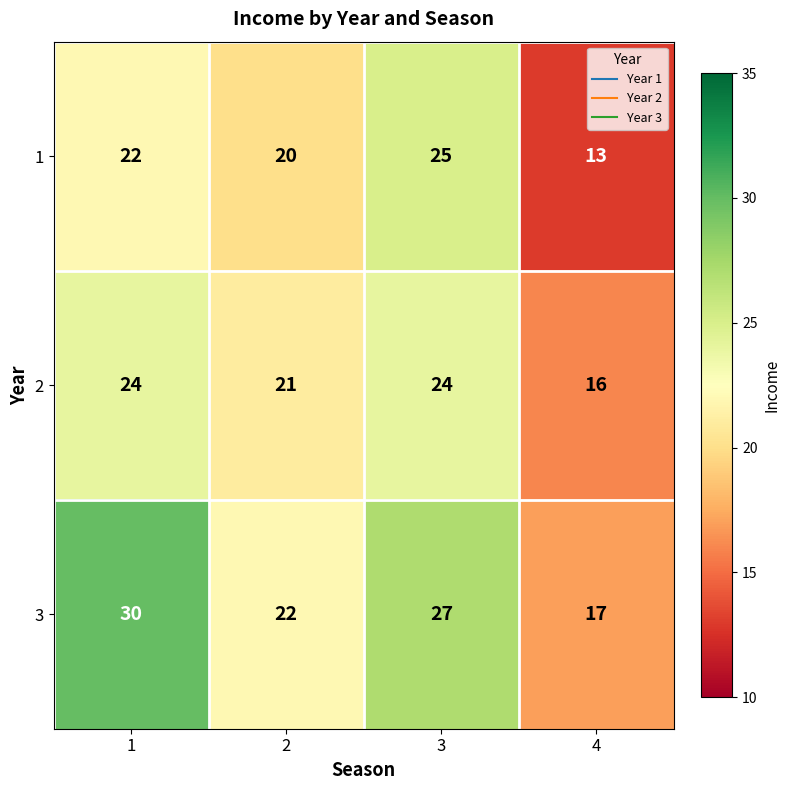

Reading left to right, list all the values displayed in this chart.

1: 1=22	2=20	3=25	4=13
2: 1=24	2=21	3=24	4=16
3: 1=30	2=22	3=27	4=17